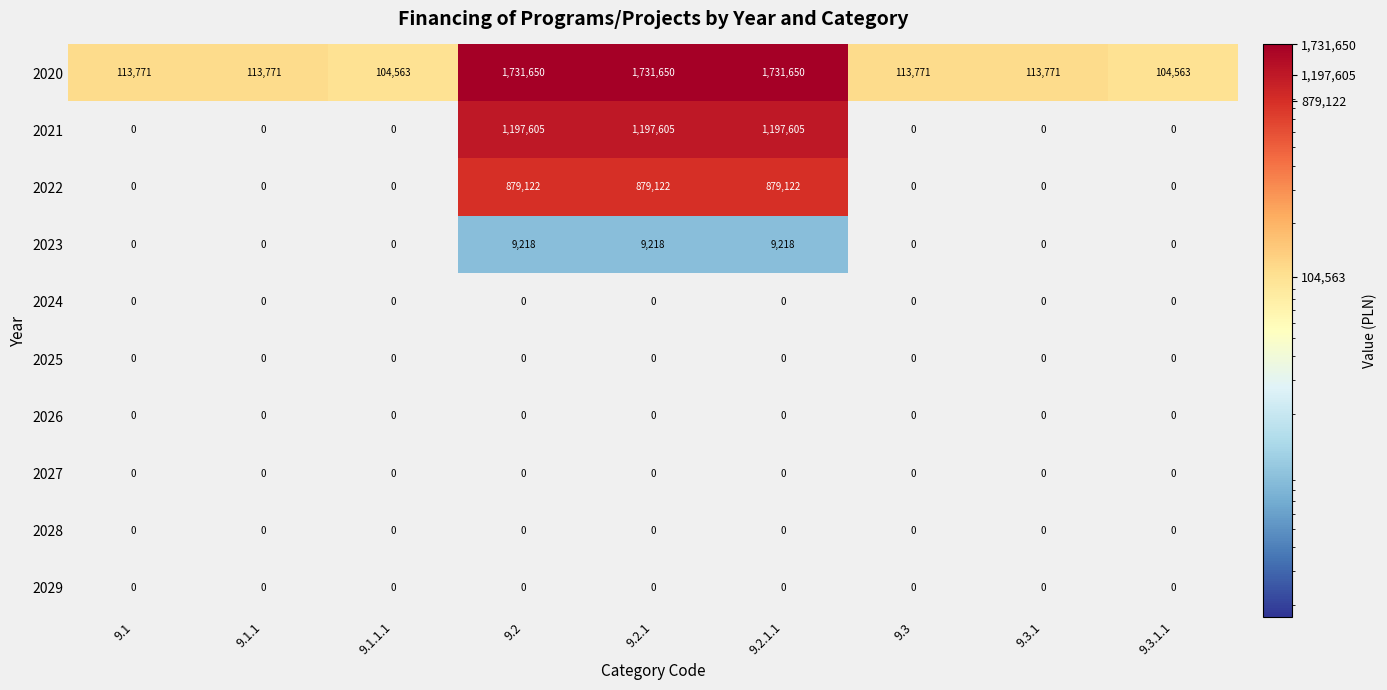

How many distinct data groups are displayed?

10